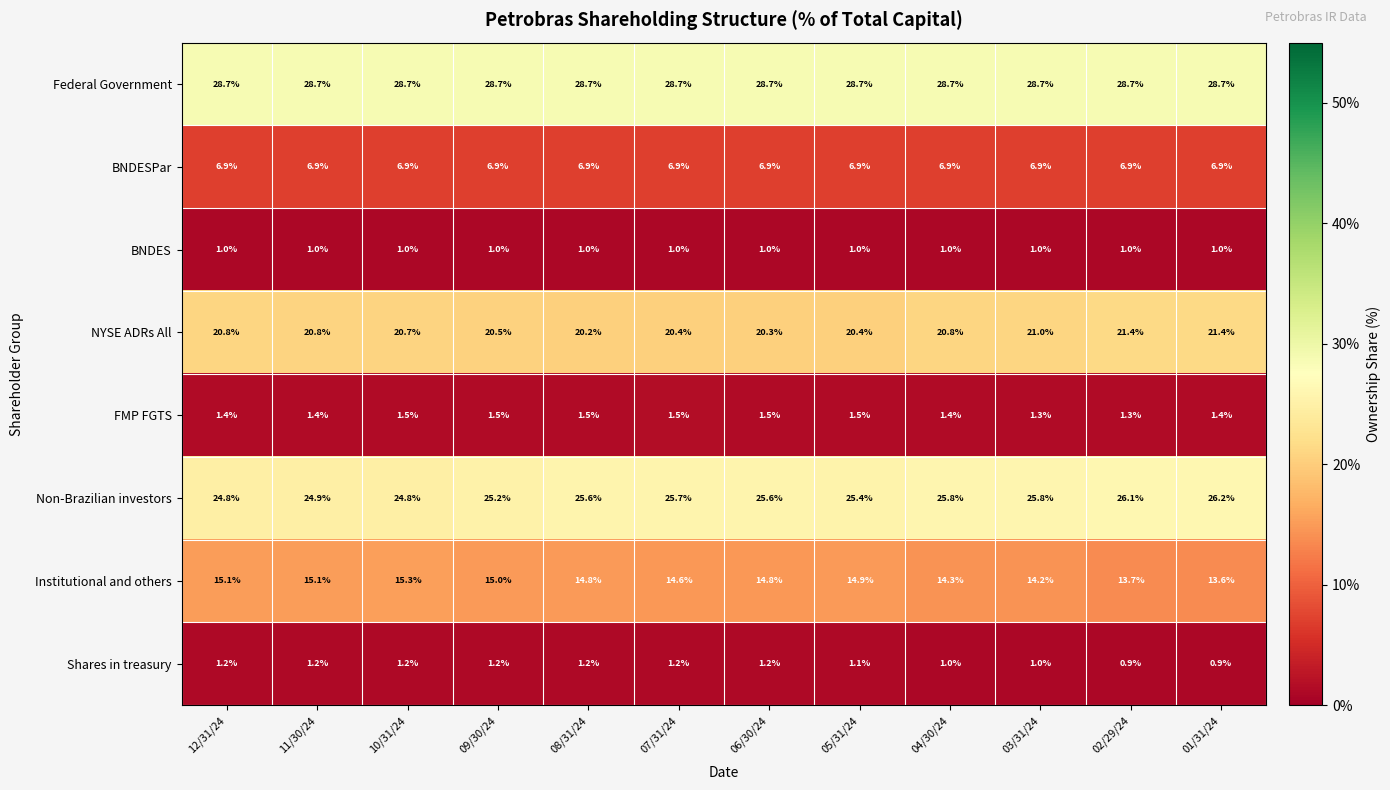

What is the spread (max minus min) of values at 06/30/24?

27.7